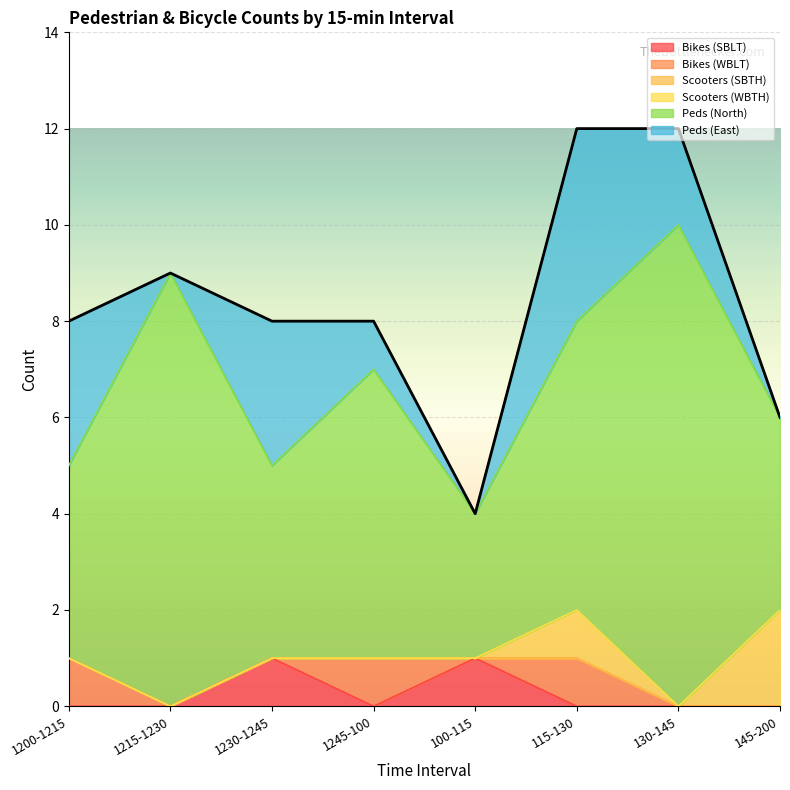

What position from the left is 130-145?

7